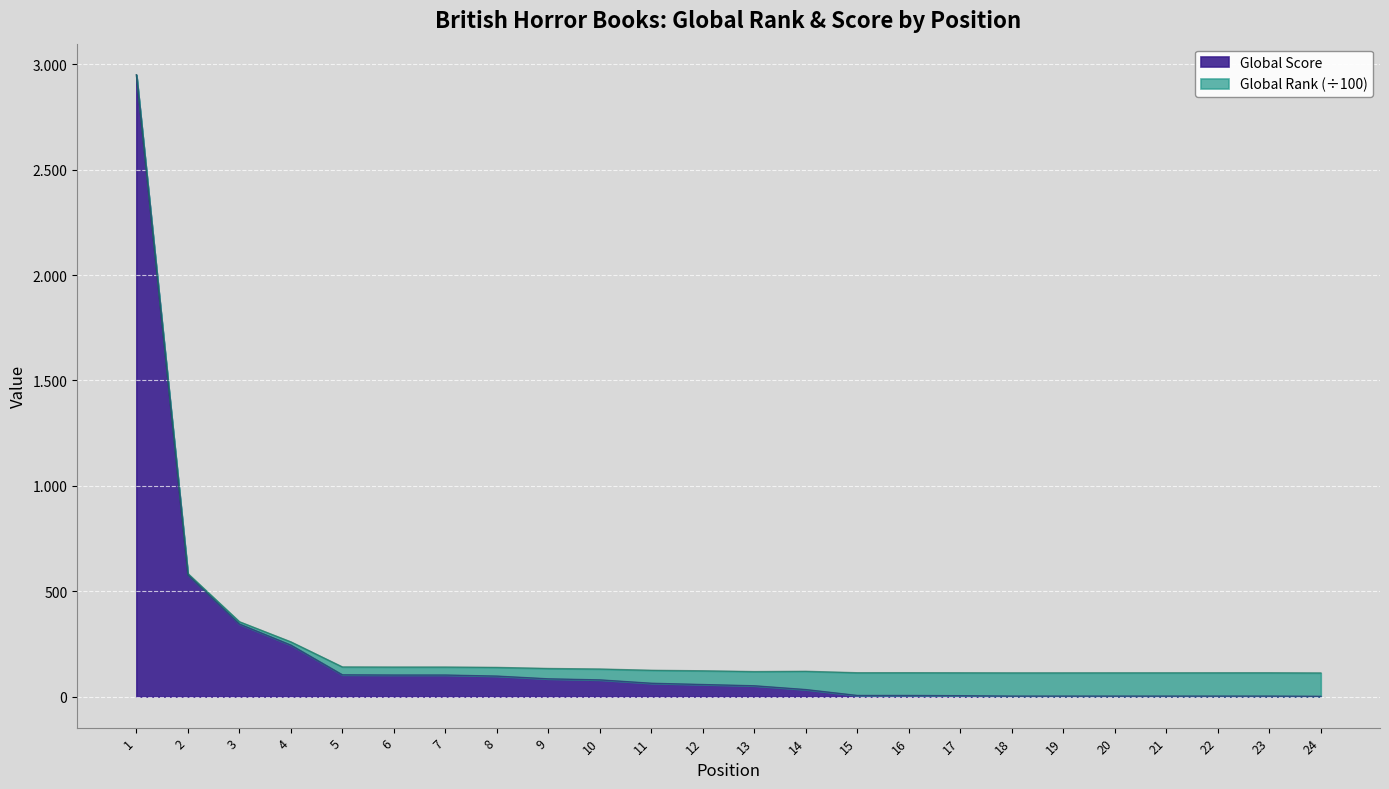

How many data points are less than 57?

12